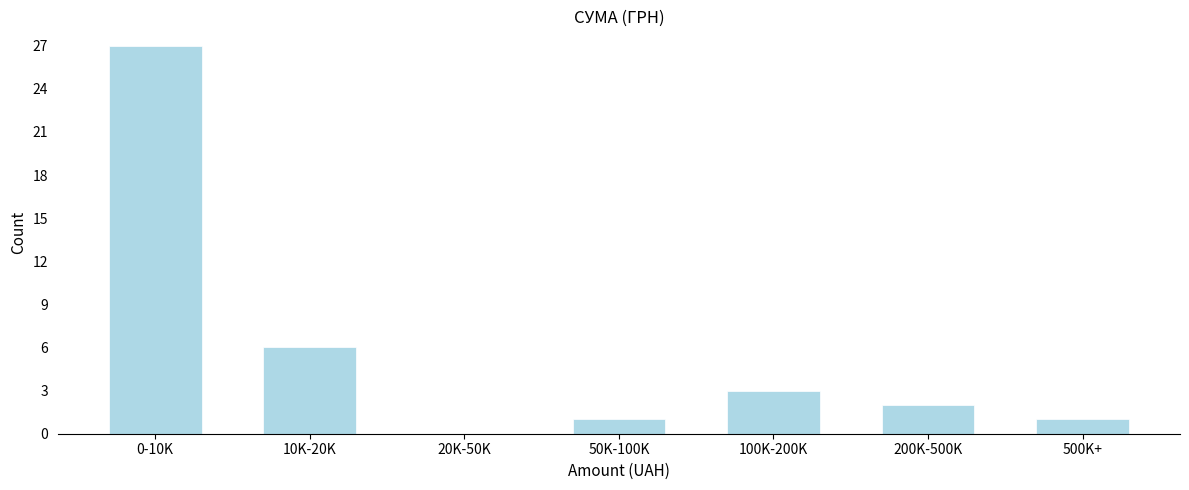

Reading left to right, list all the values displayed in this chart.

0-10K=27	10K-20K=6	20K-50K=0	50K-100K=1	100K-200K=3	200K-500K=2	500K+=1